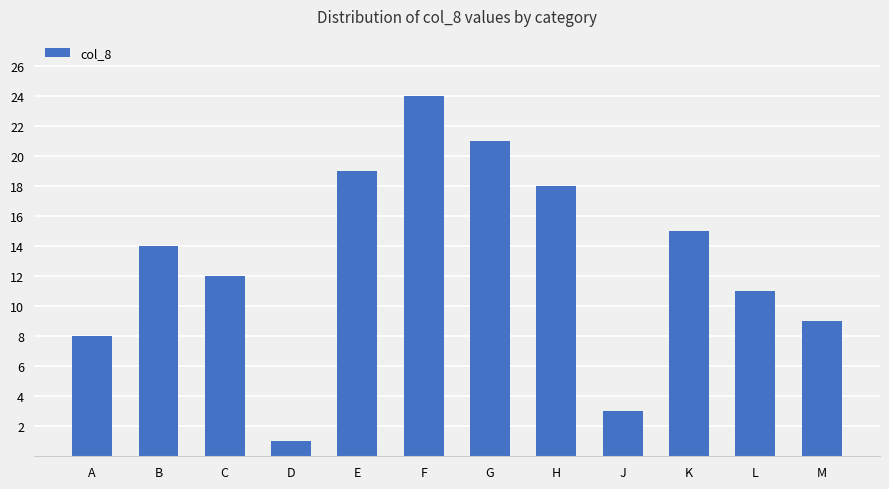

Between J and M, which is larger?

M